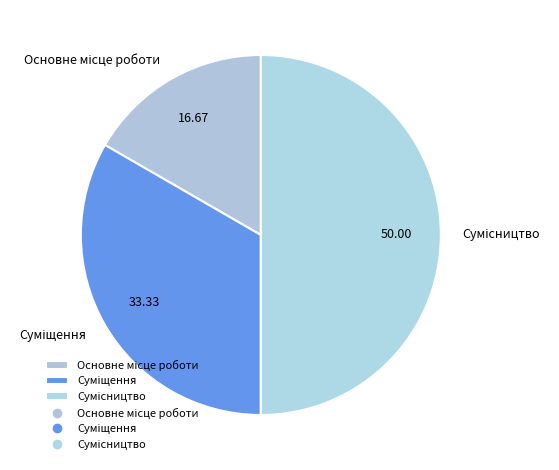

To the nearest percent, what is the difference between the largest and smallest slice percentages?

33%